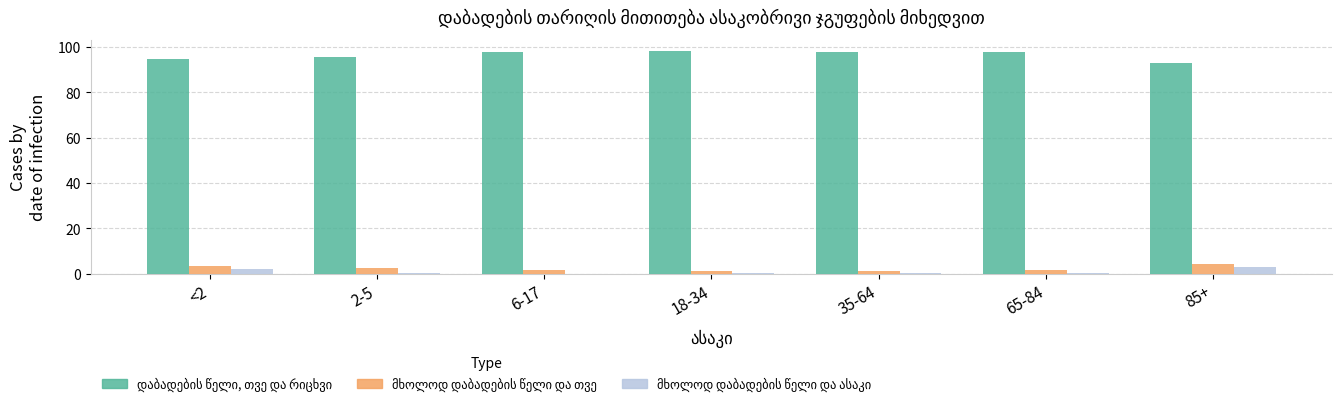

What is the greatest value displayed?

98.3